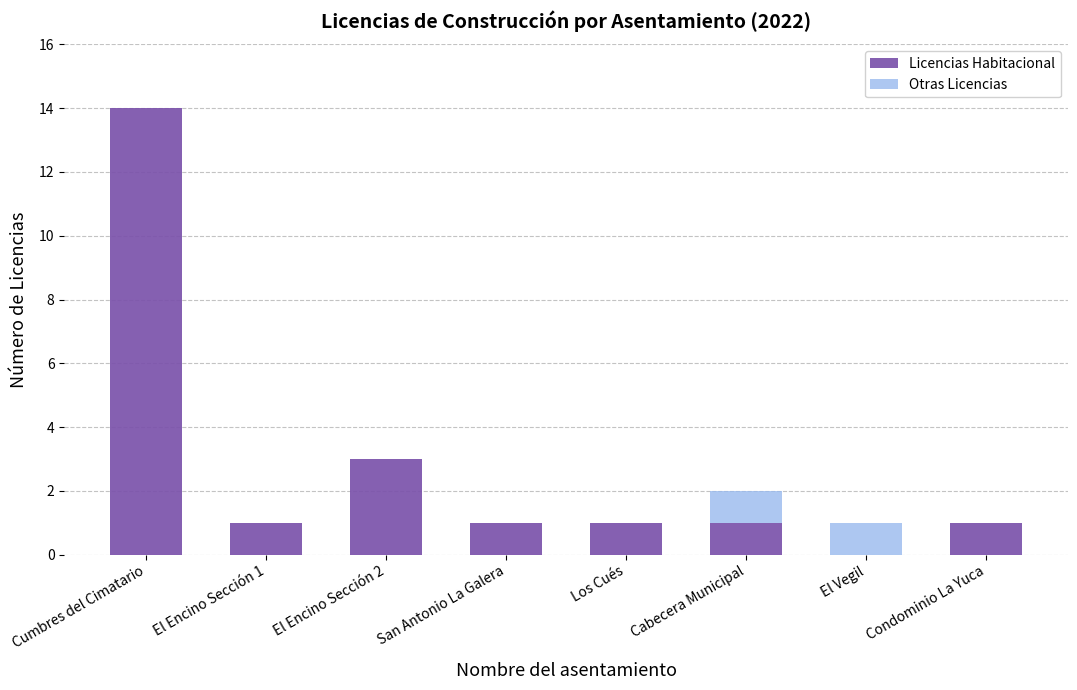

Reading left to right, transcribe the values for Licencias Habitacional.

Cumbres del Cimatario=14	El Encino Sección 1=1	El Encino Sección 2=3	San Antonio La Galera=1	Los Cués=1	Cabecera Municipal=1	El Vegil=0	Condominio La Yuca=1